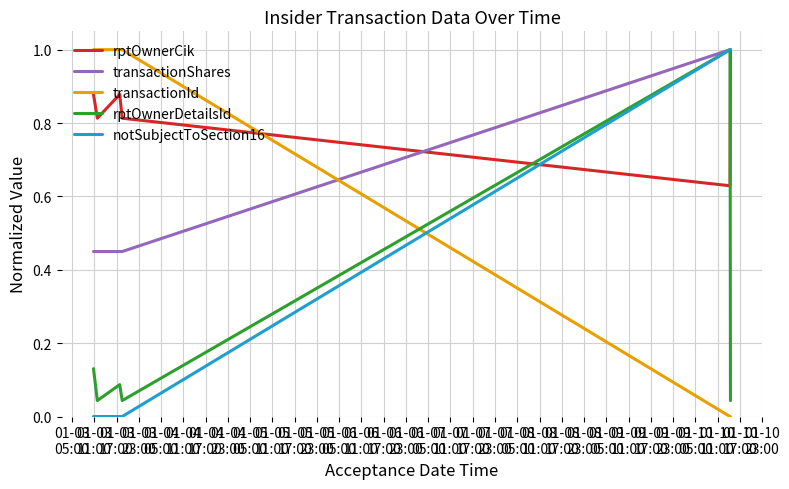

Which series has the largest total across all categories?

rptOwnerCik